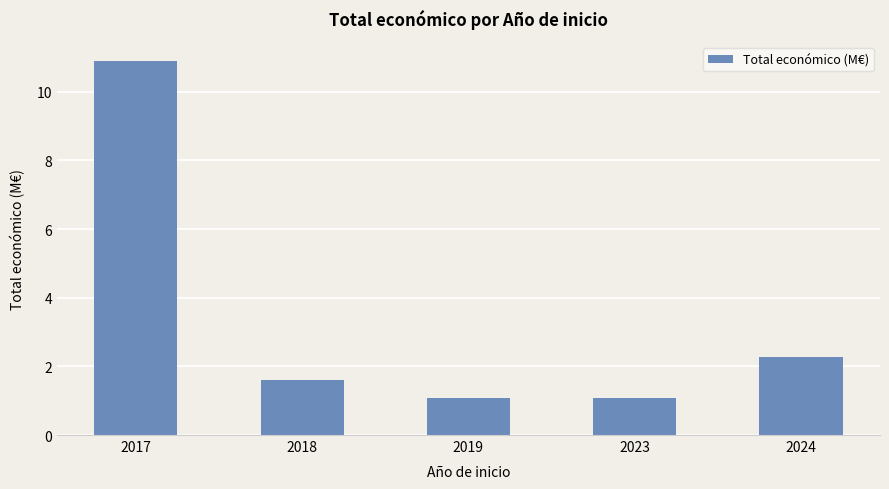

What is the change in value from 2018 to 2023?

-0.5